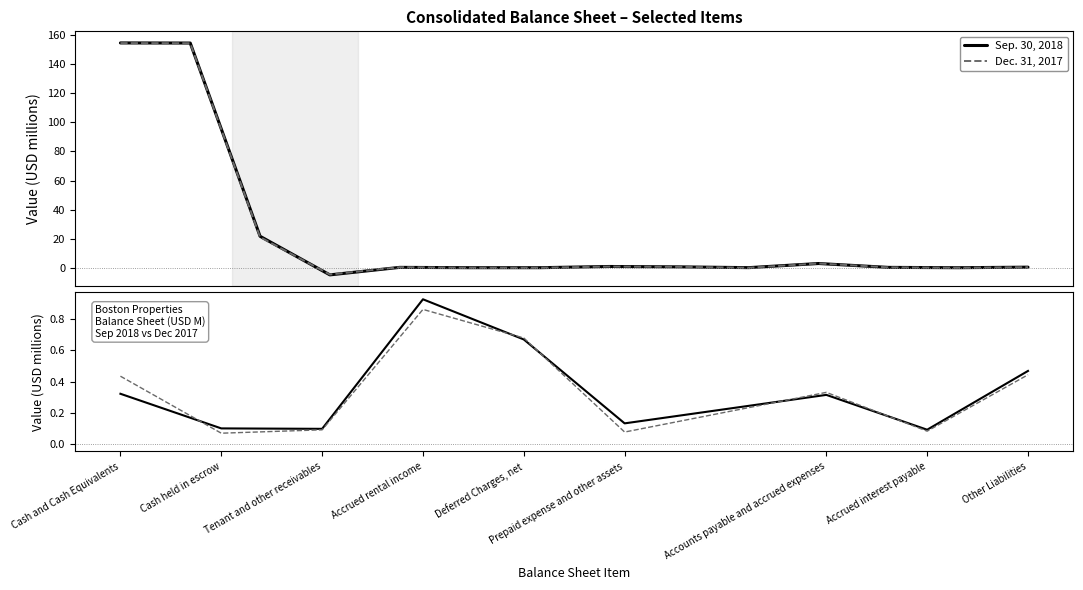

Reading right to left, transcribe all the data shown in this chart.

Sep. 30, 2018: 0.5	0.1	0.3	0.1	0.7	0.9	0.1	0.1	0.3
Dec. 31, 2017: 0.4	0.1	0.3	0.1	0.7	0.9	0.1	0.1	0.4